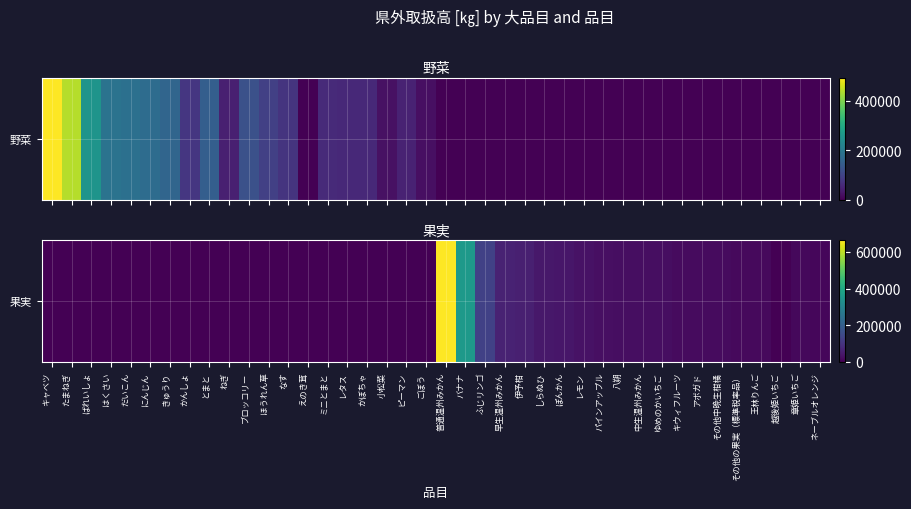

At which label is the value closest to 333441?

バナナ